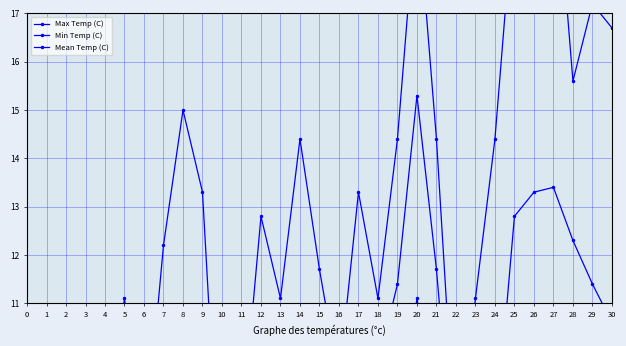

What is the difference between the Mean Temp (C) values at 16 and 21?

5.9